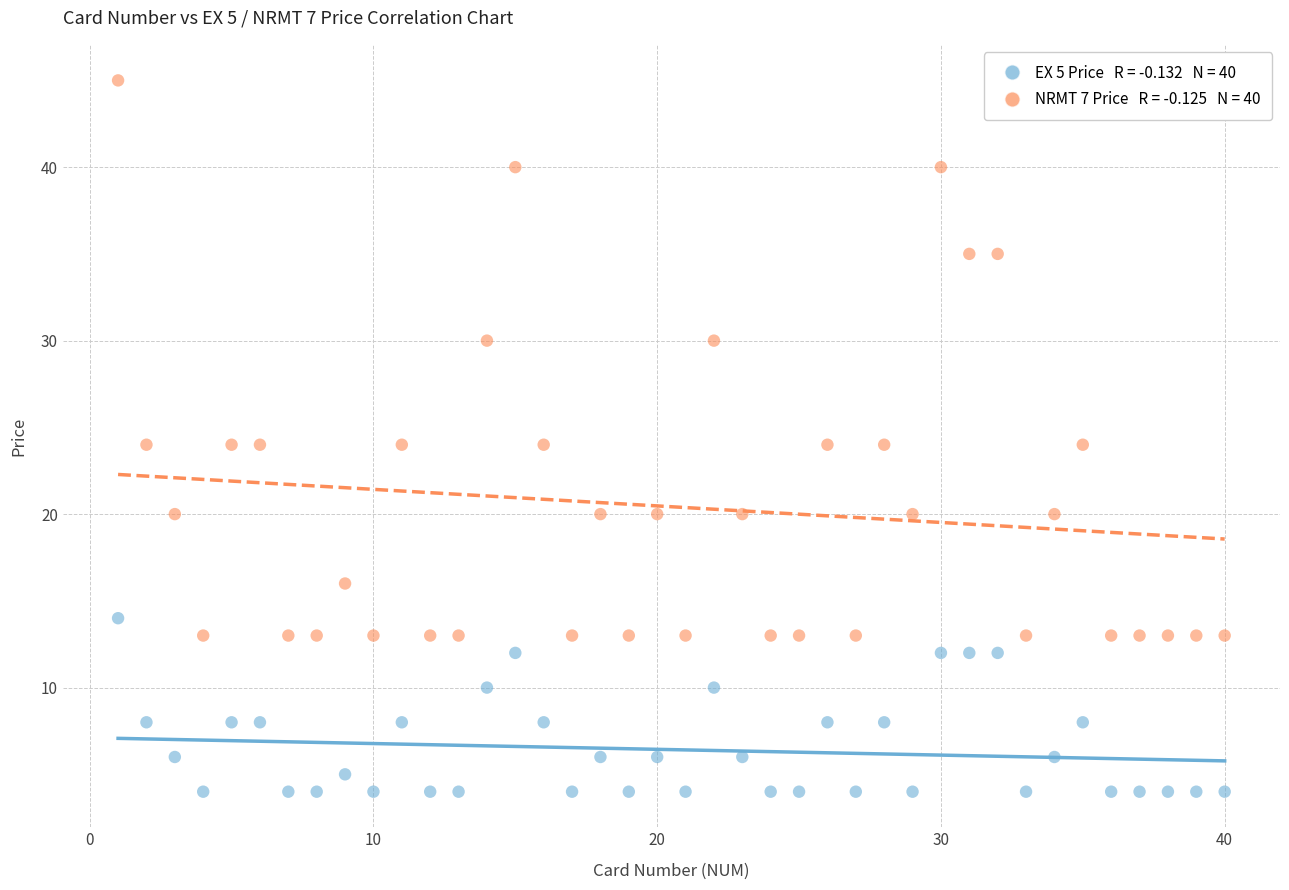

Across all data points, what is the range of Y values (max minus min)?

41